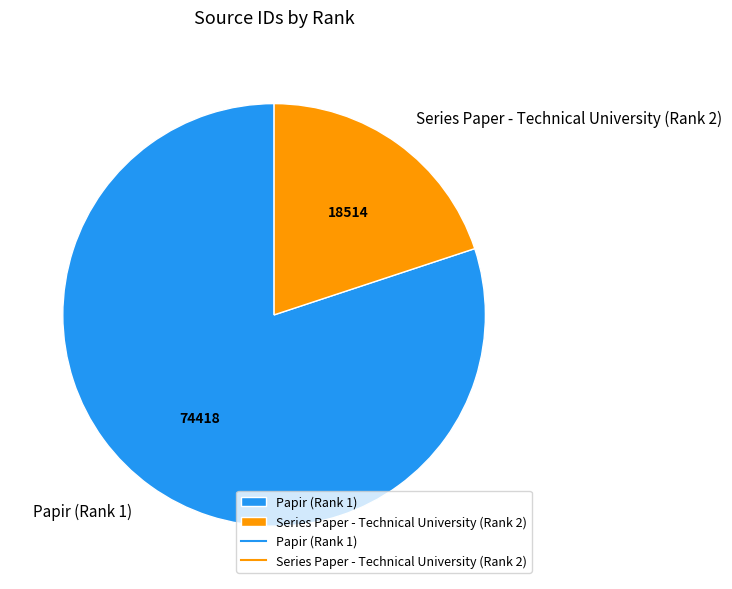

Does Papir (Rank 1) represent more than half of the total?

Yes